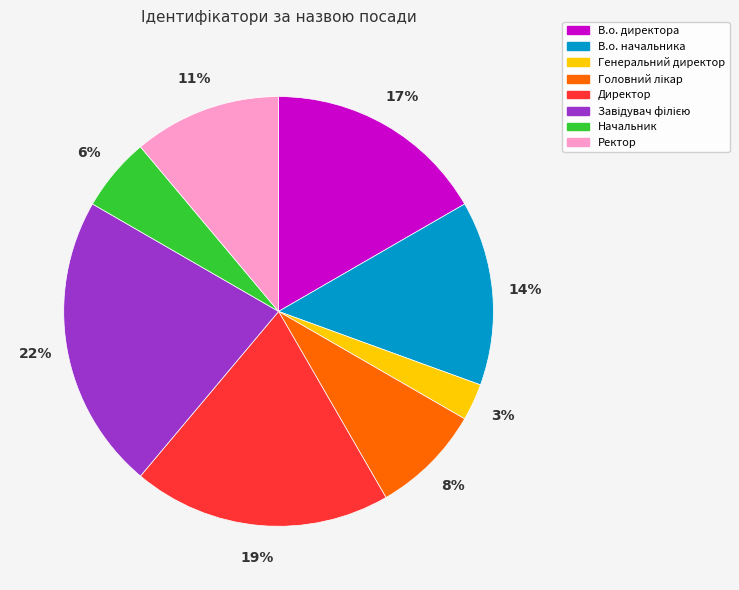

Count the number of slices in the pie.

8